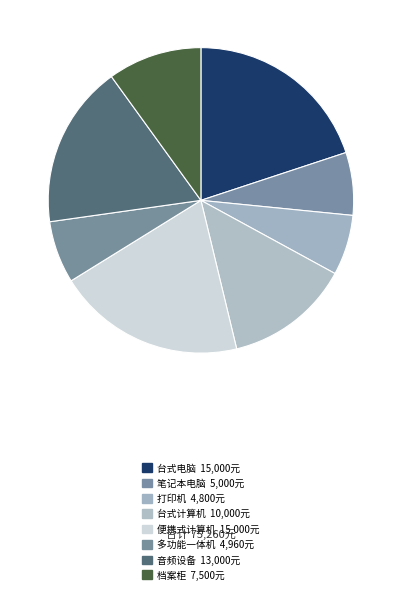

Which has a higher value, 台式电脑 or 档案柜?

台式电脑